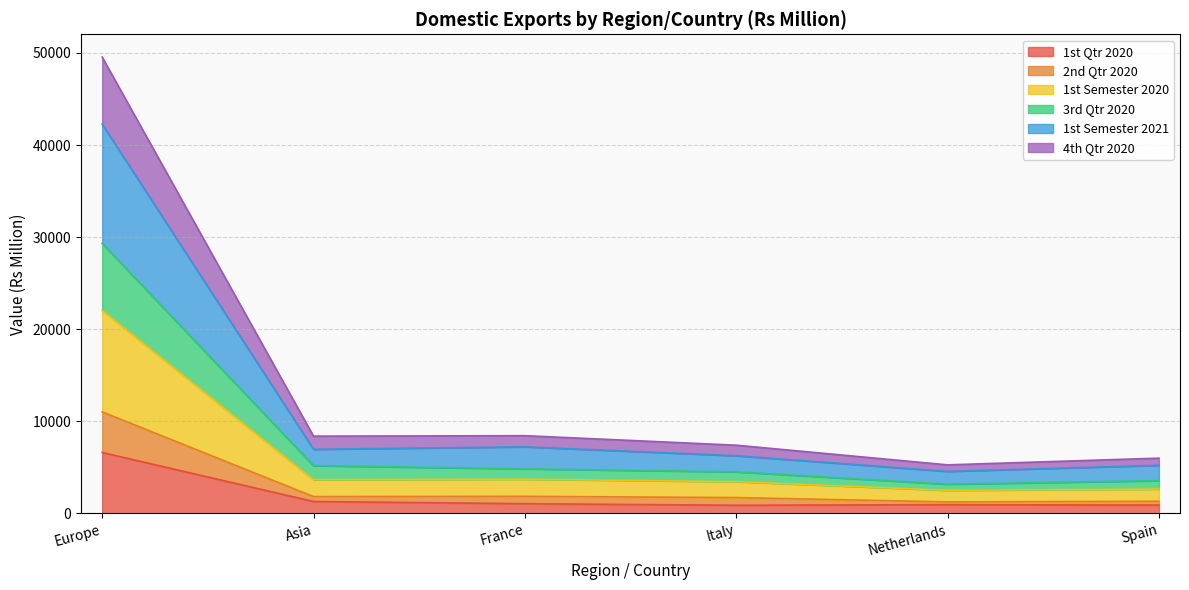

What is the total value across all series at Europe?

49546